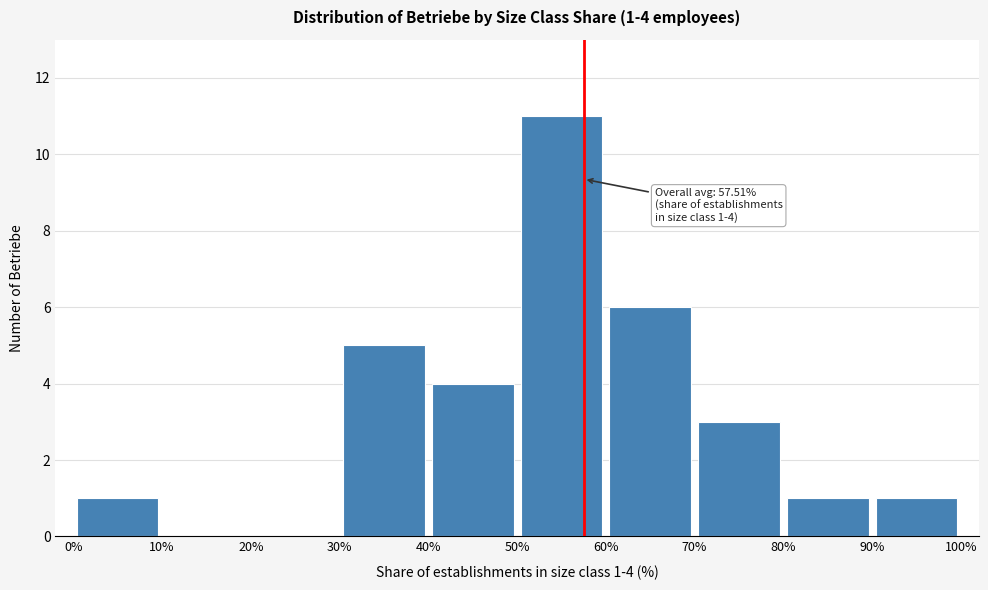

Over which range of the x-axis is the bar tallest?

50% to 60%